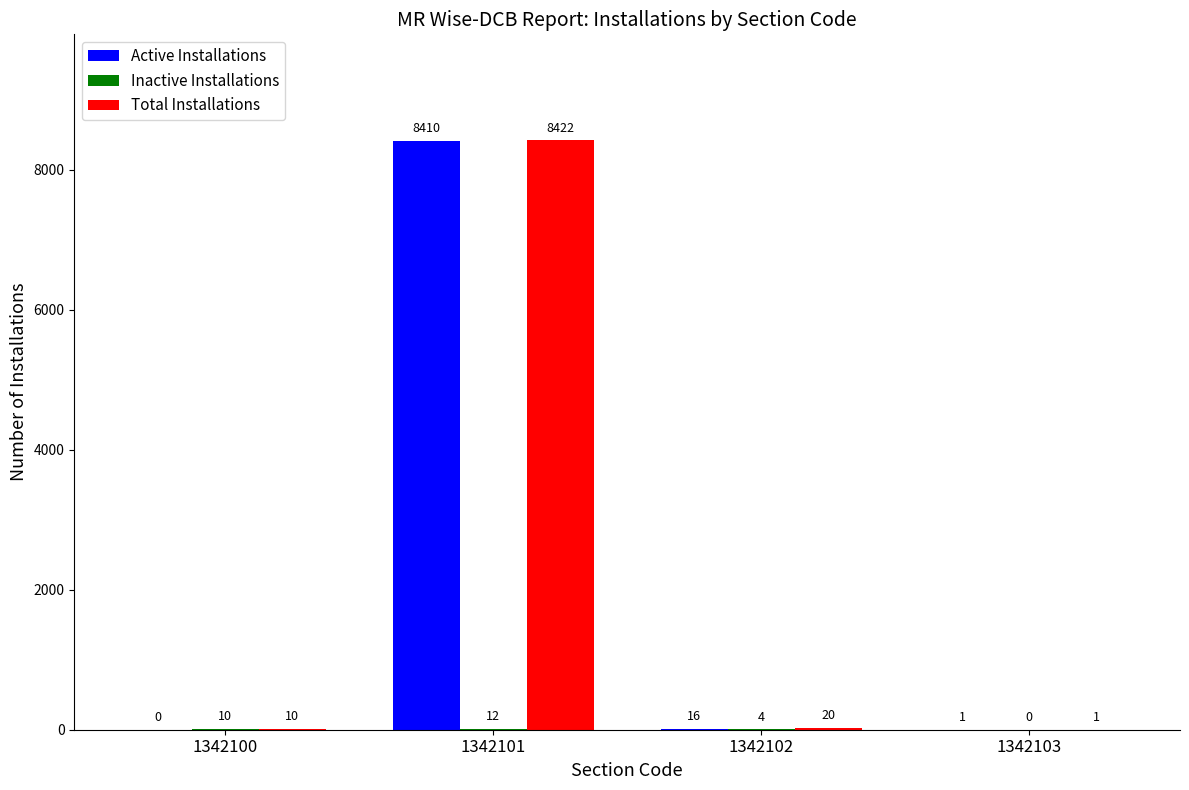

What is the sum of all Active Installations values?

8427